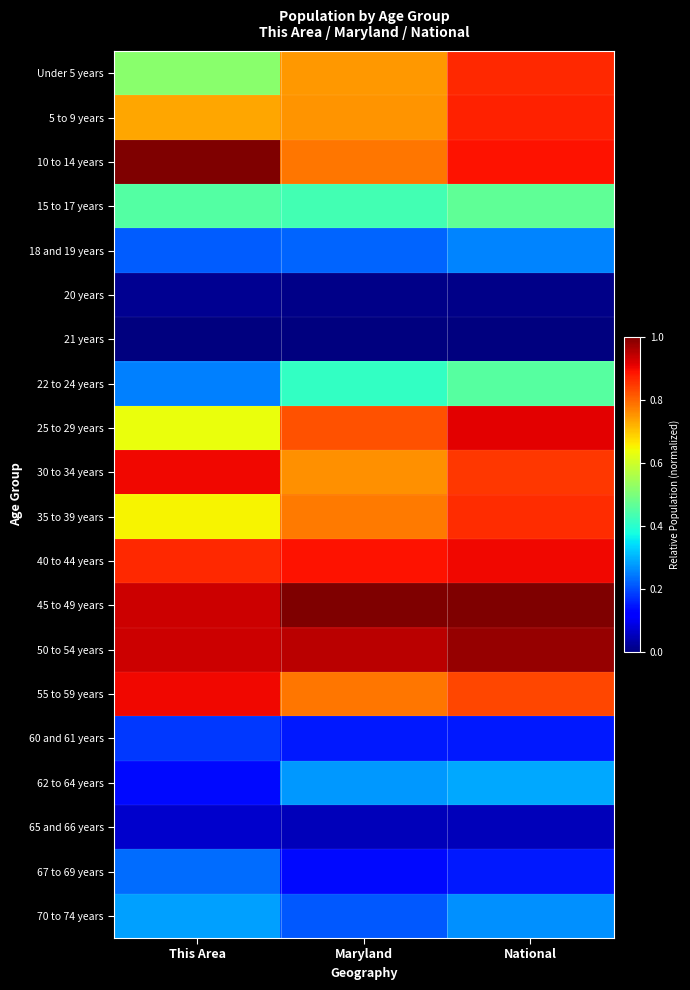

Which has a higher value, National or This Area?

National